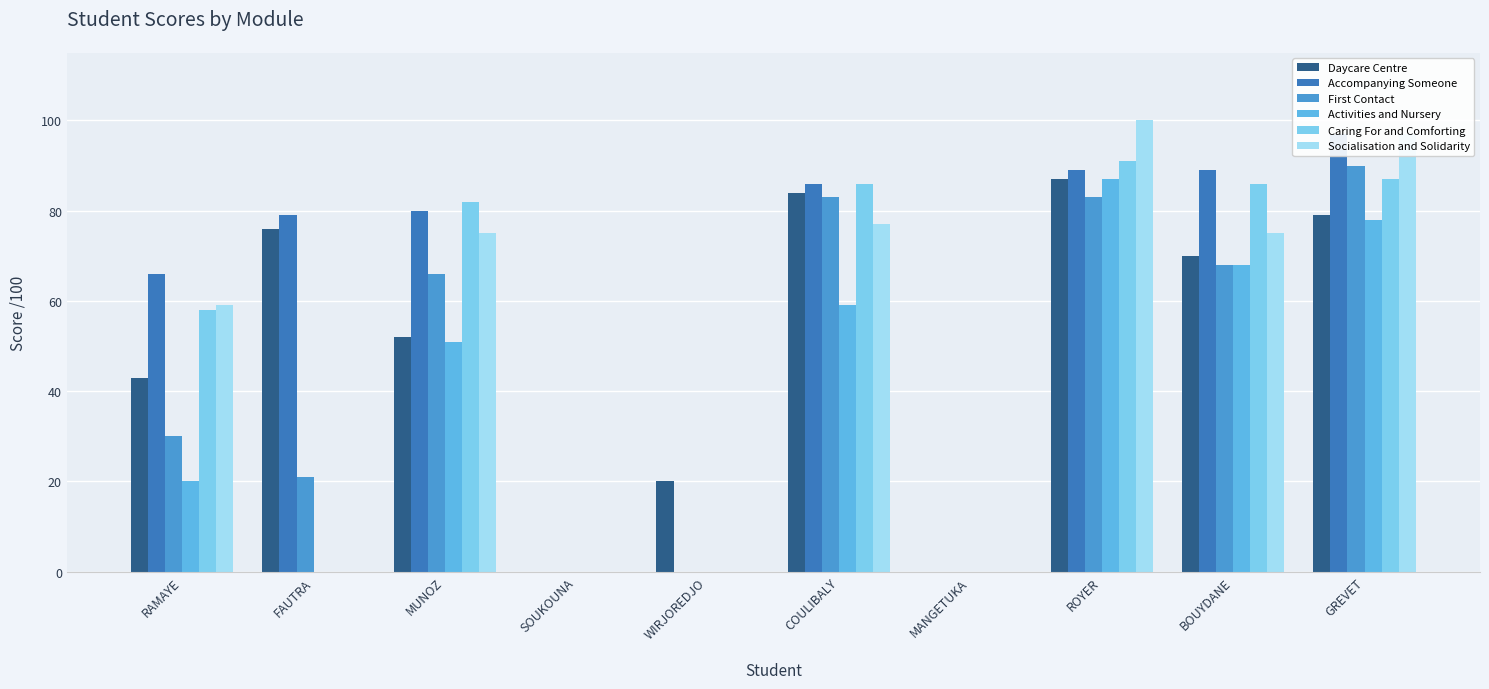

Reading left to right, list all the values displayed in this chart.

Daycare Centre: RAMAYE=43	FAUTRA=76	MUNOZ=52	SOUKOUNA=0	WIRJOREDJO=20	COULIBALY=84	MANGETUKA=0	ROYER=87	BOUYDANE=70	GREVET=79
Accompanying Someone: RAMAYE=66	FAUTRA=79	MUNOZ=80	SOUKOUNA=0	WIRJOREDJO=0	COULIBALY=86	MANGETUKA=0	ROYER=89	BOUYDANE=89	GREVET=97
First Contact: RAMAYE=30	FAUTRA=21	MUNOZ=66	SOUKOUNA=0	WIRJOREDJO=0	COULIBALY=83	MANGETUKA=0	ROYER=83	BOUYDANE=68	GREVET=90
Activities and Nursery: RAMAYE=20	FAUTRA=0	MUNOZ=51	SOUKOUNA=0	WIRJOREDJO=0	COULIBALY=59	MANGETUKA=0	ROYER=87	BOUYDANE=68	GREVET=78
Caring For and Comforting: RAMAYE=58	FAUTRA=0	MUNOZ=82	SOUKOUNA=0	WIRJOREDJO=0	COULIBALY=86	MANGETUKA=0	ROYER=91	BOUYDANE=86	GREVET=87
Socialisation and Solidarity: RAMAYE=59	FAUTRA=0	MUNOZ=75	SOUKOUNA=0	WIRJOREDJO=0	COULIBALY=77	MANGETUKA=0	ROYER=100	BOUYDANE=75	GREVET=97